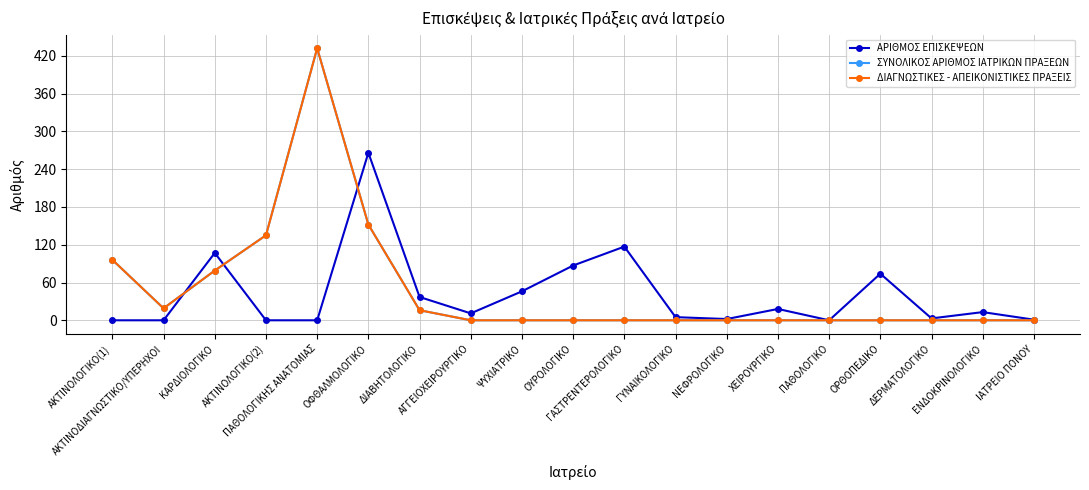

What is the total value across all series at ΝΕΦΡΟΛΟΓΙΚΟ?

2